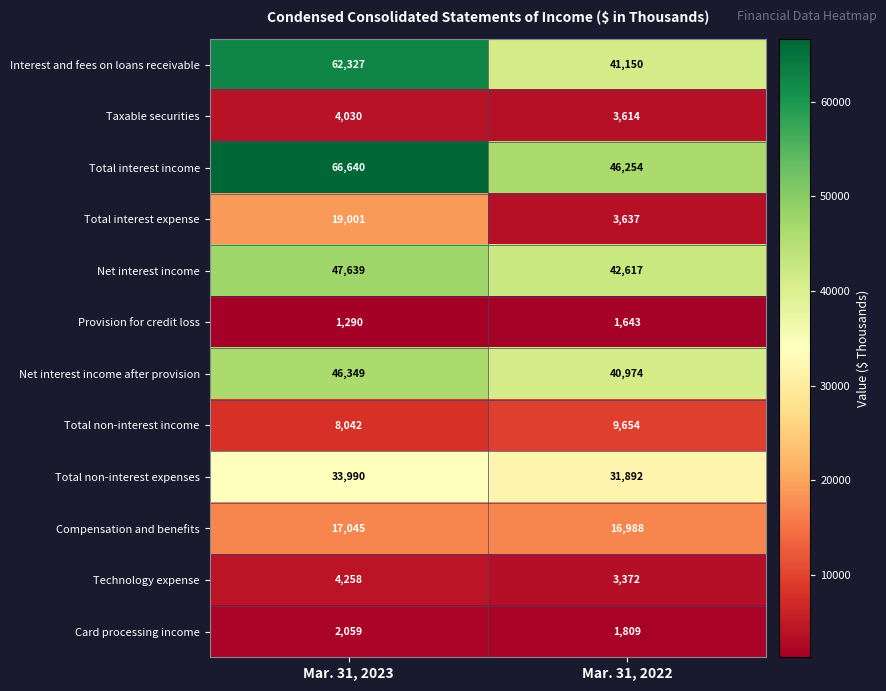

Between Mar. 31, 2023 and Mar. 31, 2022, which series saw the biggest shift?

Interest and fees on loans receivable